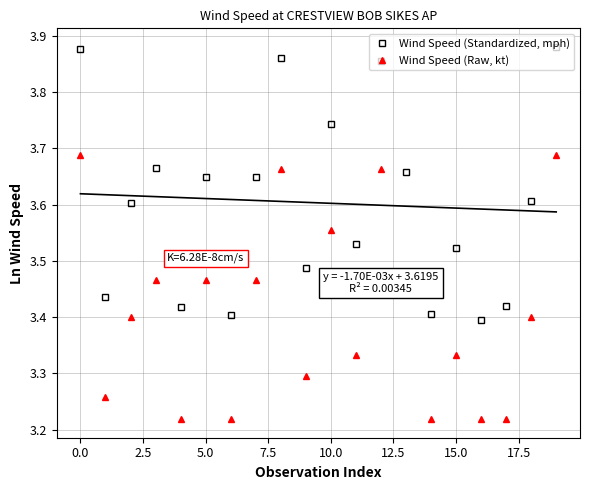

Count the Wind Speed (Standardized, mph) values in the range 3 to 4.

20